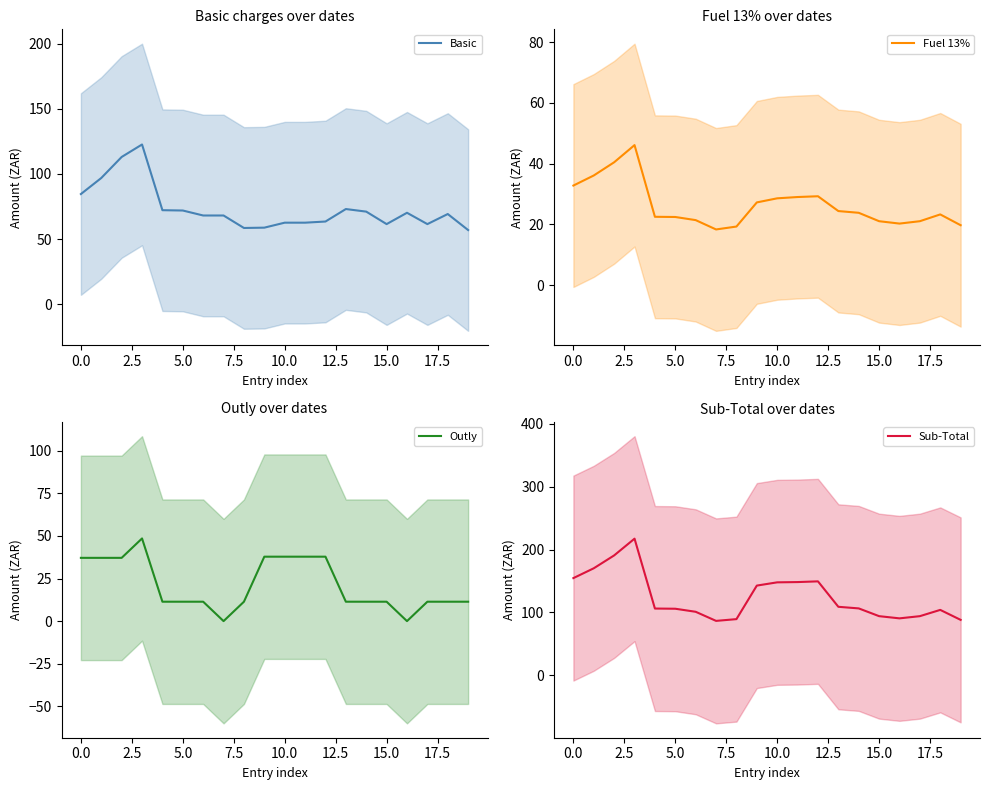

What is the label of the 10th point from the right?

10